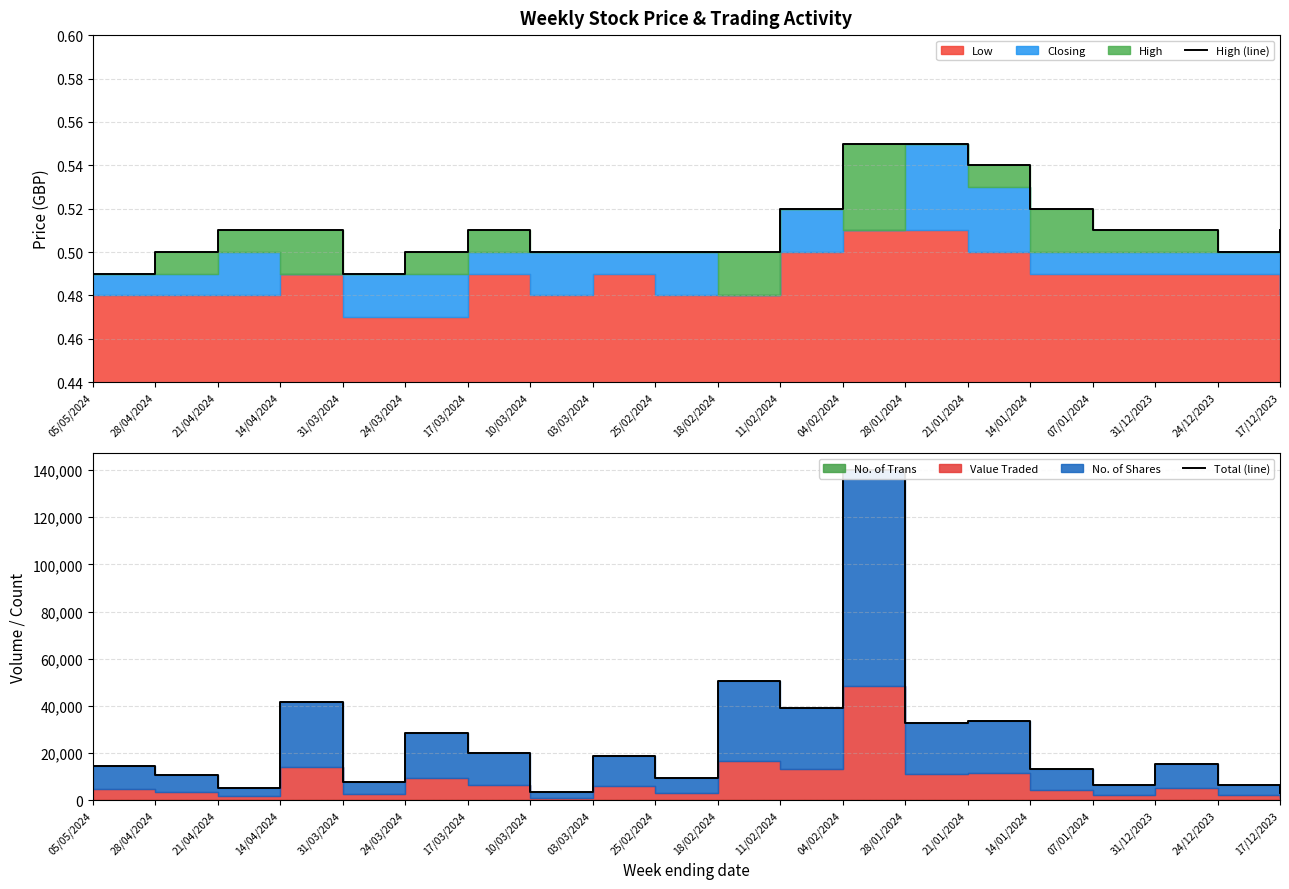

What is the difference between the highest and lowest values at 14/04/2024?

41895.5